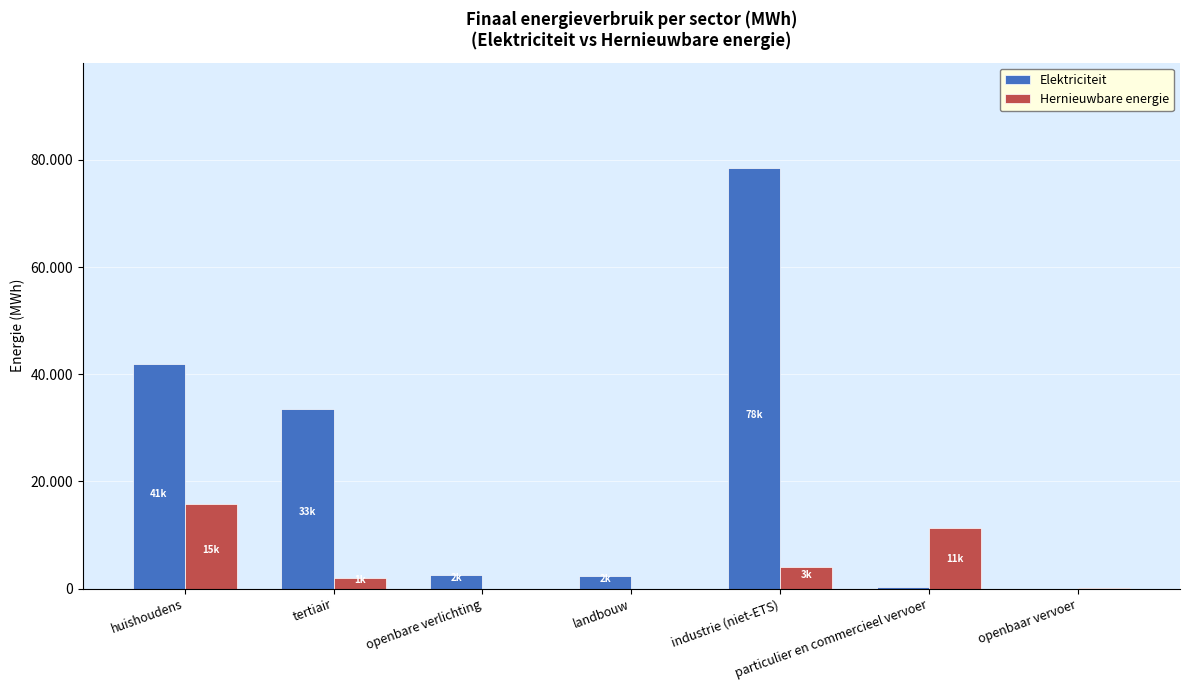

What are all the series names shown in the legend?

Elektriciteit, Hernieuwbare energie